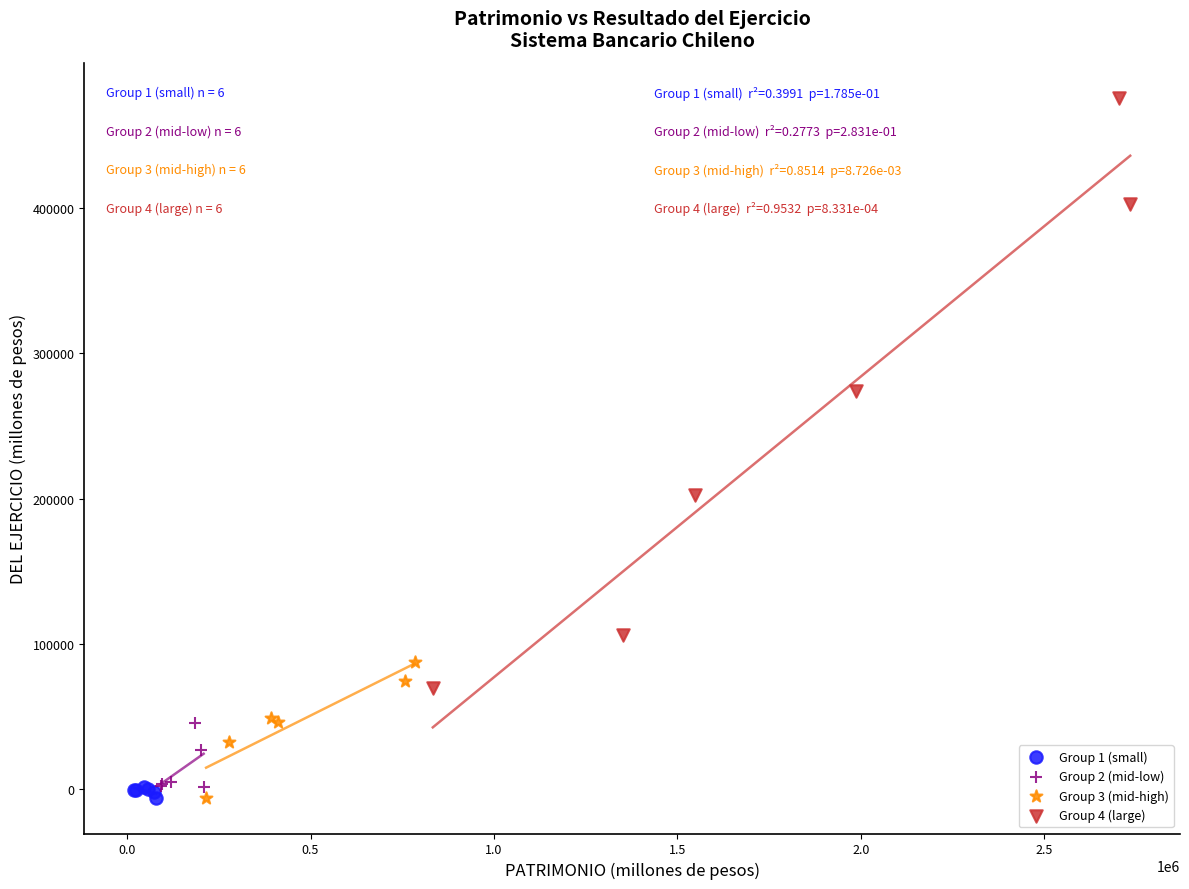

Which series reaches the maximum Y coordinate?

Group 4 (large)